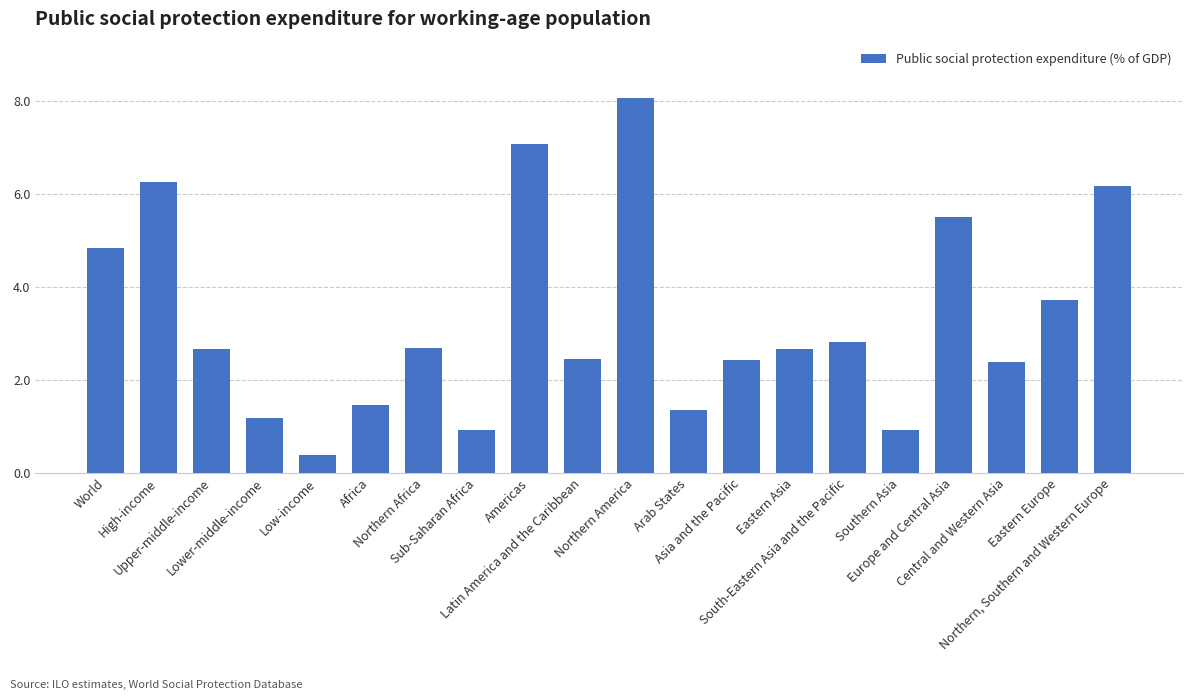

How many bars are there in total?

20